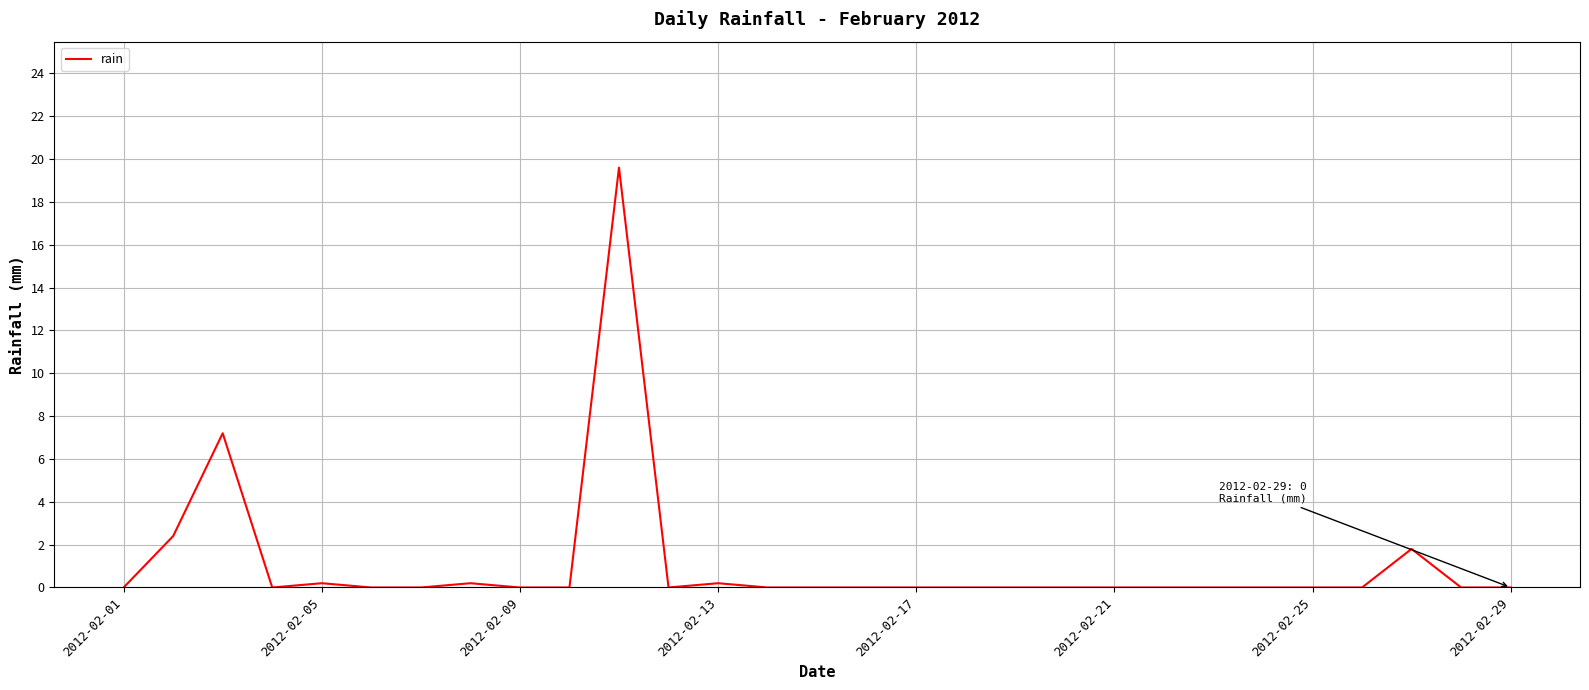

What is the difference between the maximum and minimum values?

19.6